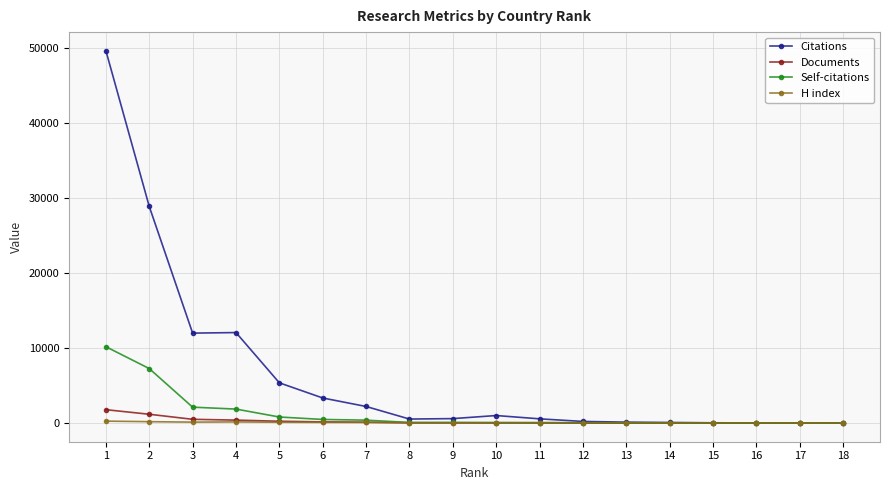

What is the total value across all series at 11?

710